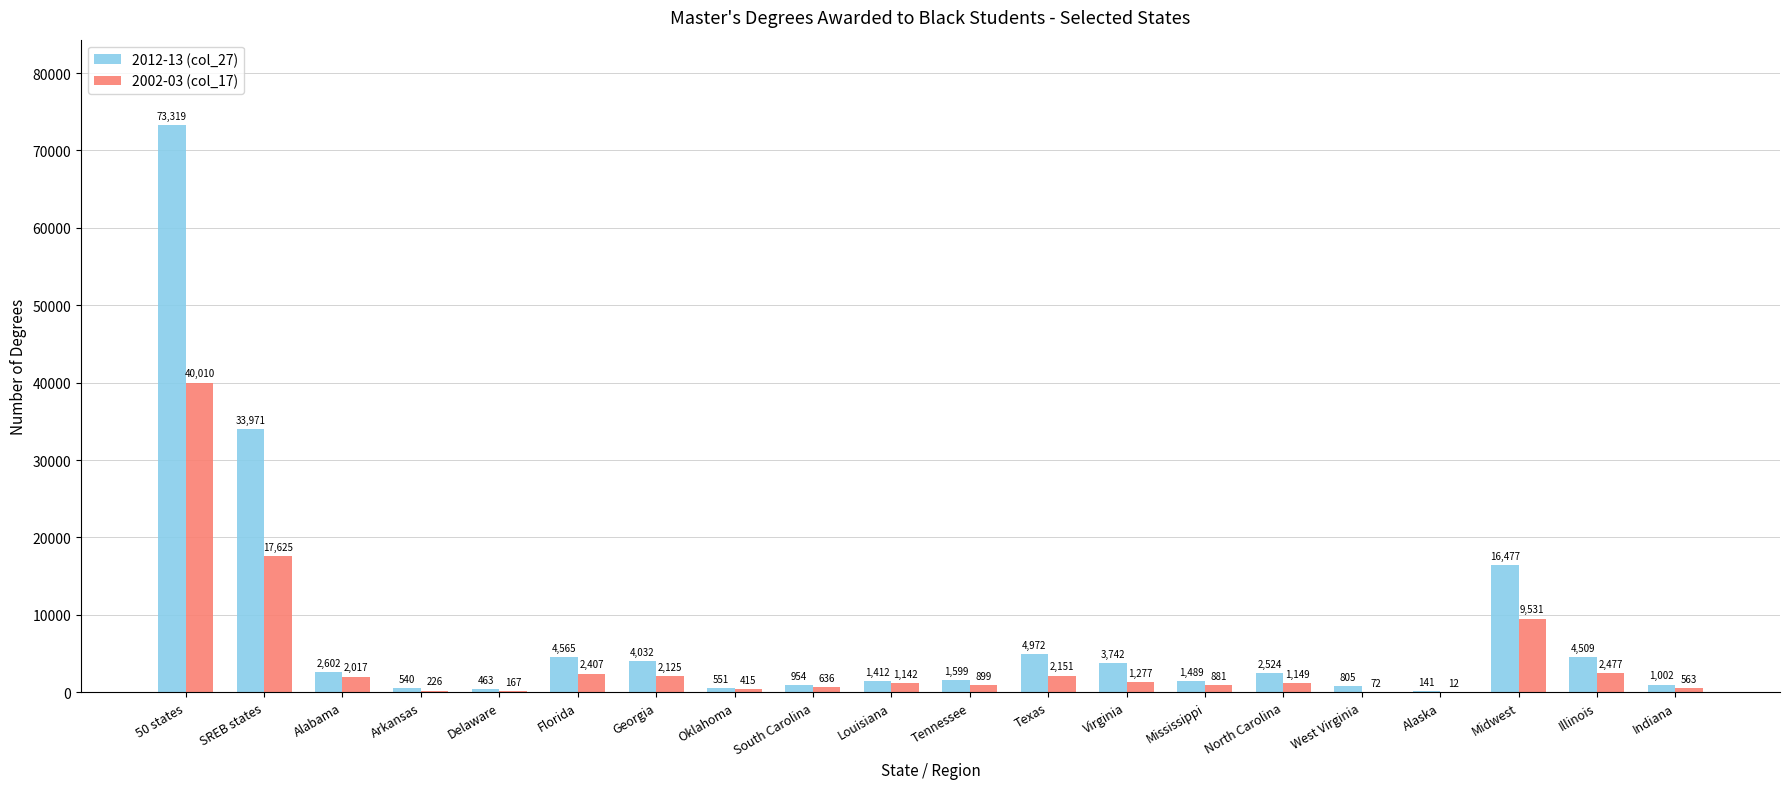

At which category is the sum across all series the highest?

50 states